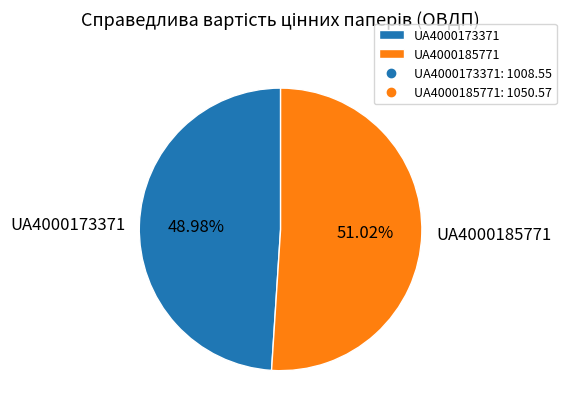

Is it true that UA4000185771 is 51% of the pie?

True